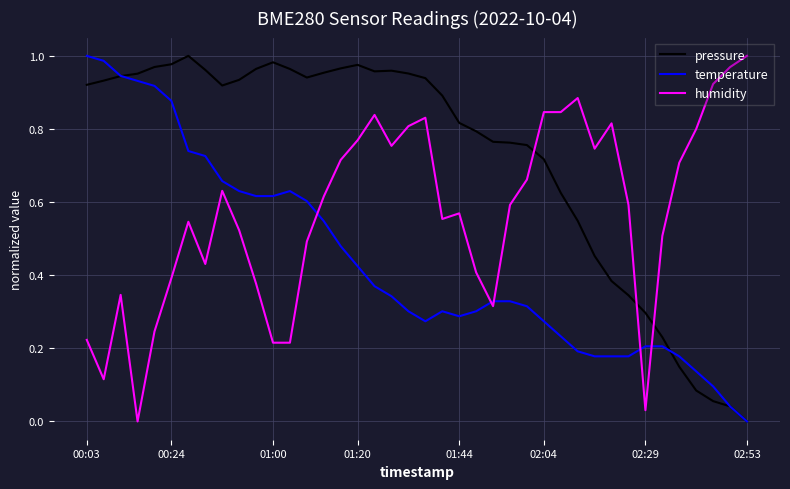

Rank the series by their average value, from highest to lowest.

pressure, humidity, temperature